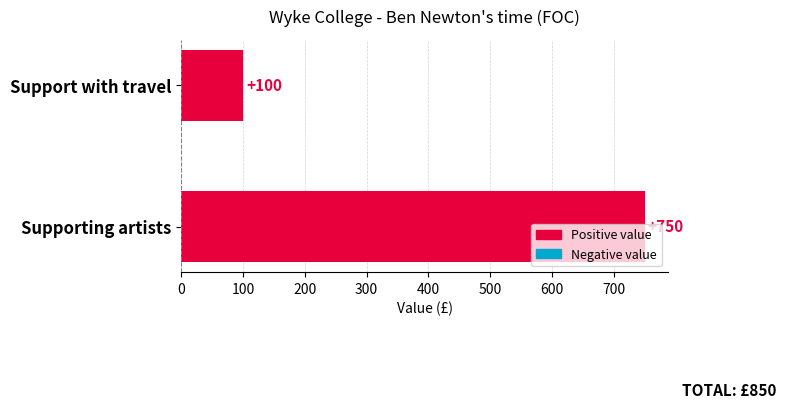

How many series are shown in this chart?

1